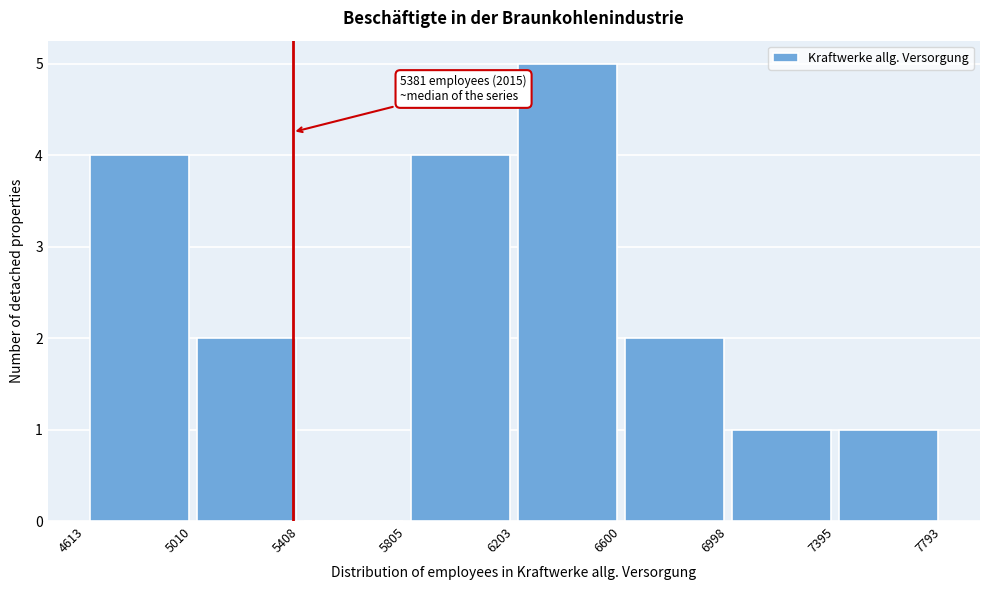

Over which range of the x-axis is the bar tallest?

6203 to 6600